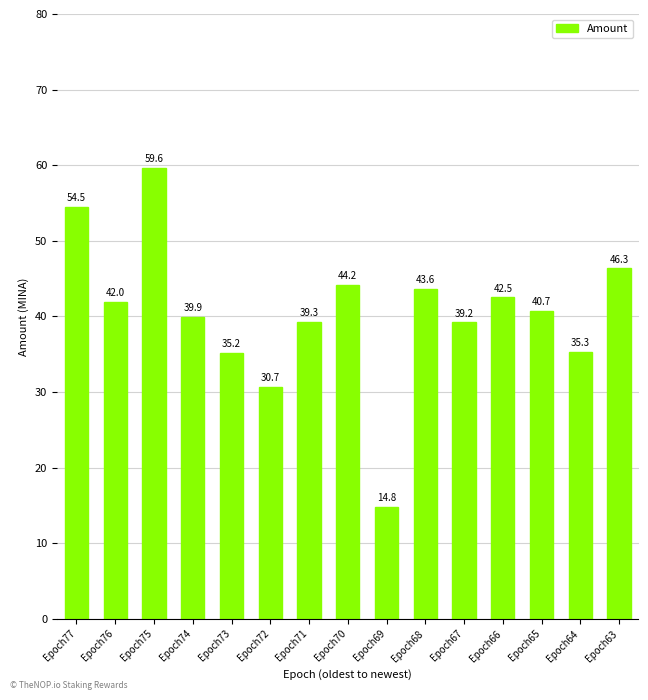

Reading left to right, extract all data points from this chart.

54.5	42.0	59.6	39.9	35.2	30.7	39.3	44.2	14.8	43.6	39.2	42.5	40.7	35.3	46.3